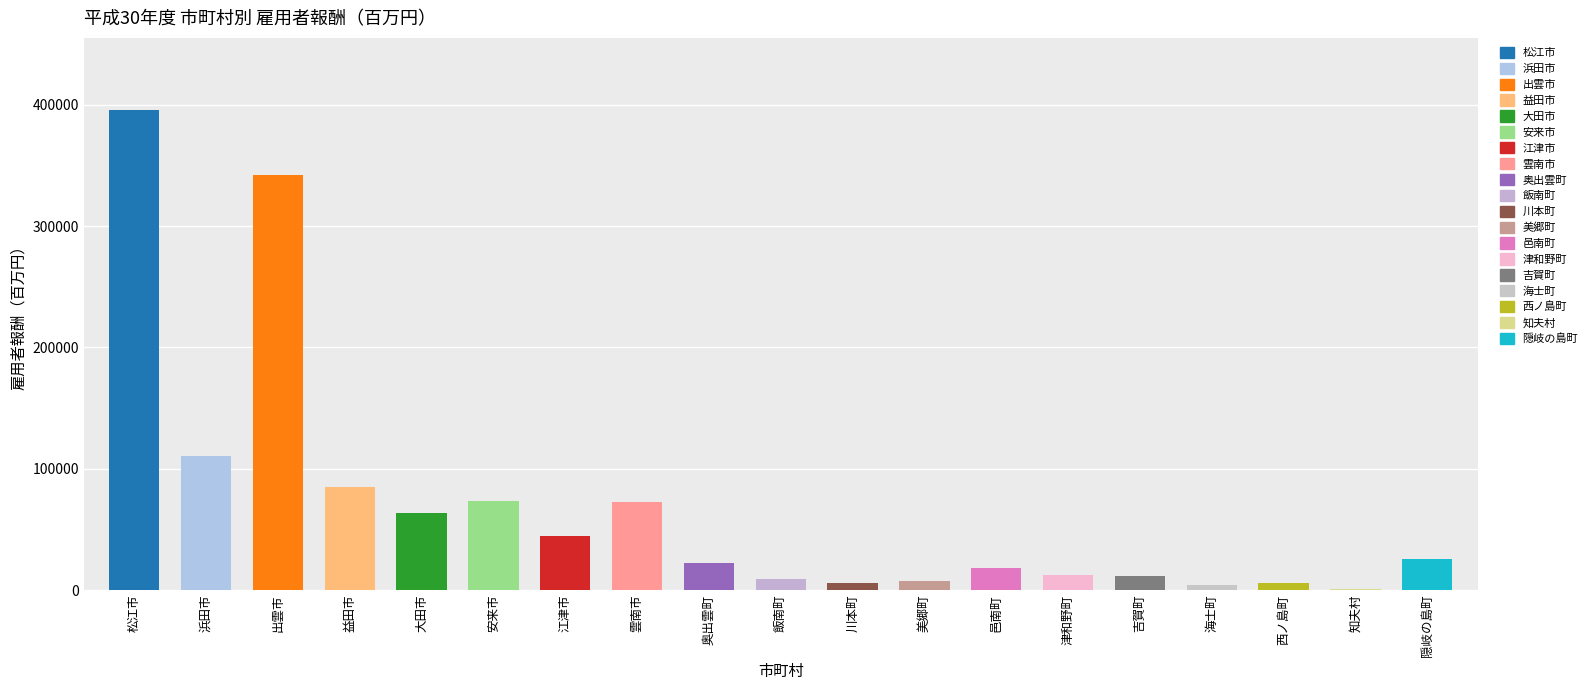

Reading left to right, extract all data points from this chart.

395783	110603	342493	84936	63280	73092	44611	72786	22318	9018	5923	7683	18464	12657	11645	4219	5717	999	25898